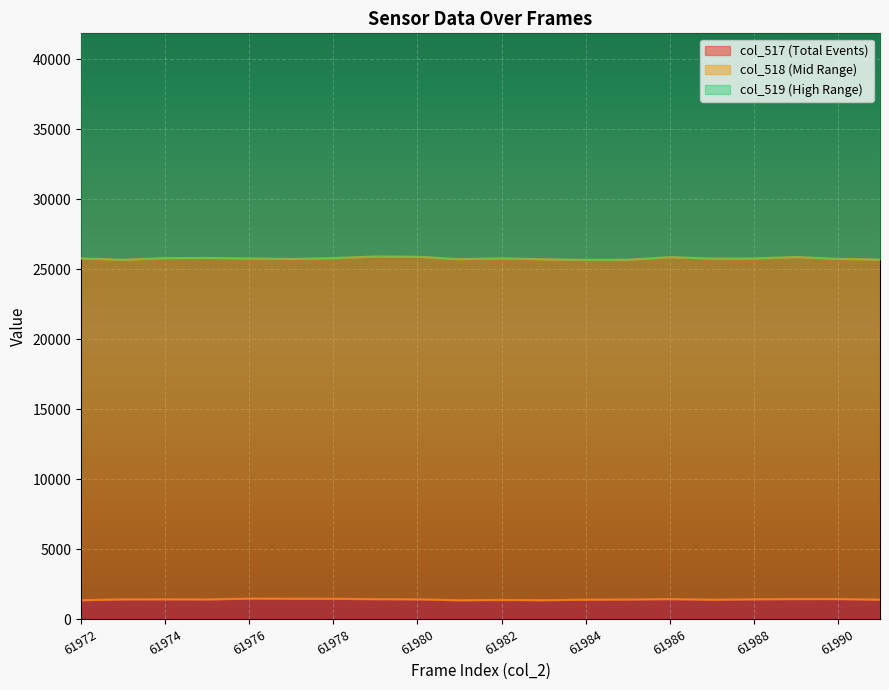

What is the minimum value for col_517 (Total Events)?

1344